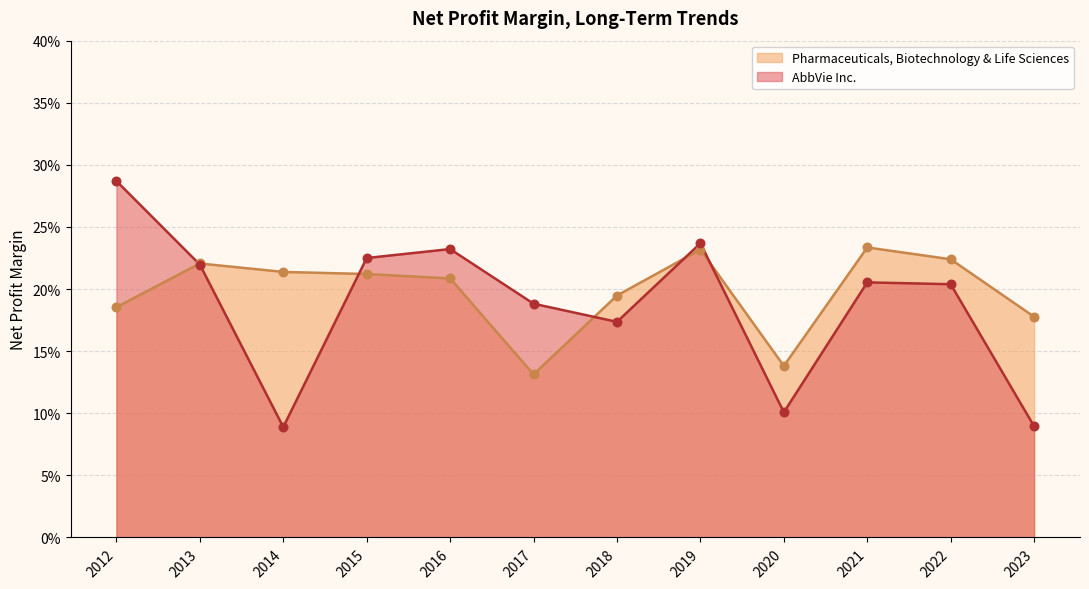

Which series contains the highest Y value?

AbbVie Inc.